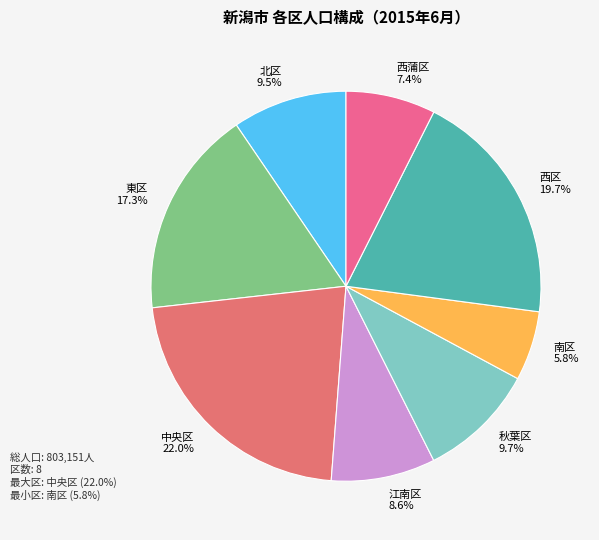

Which slice is the largest?

中央区